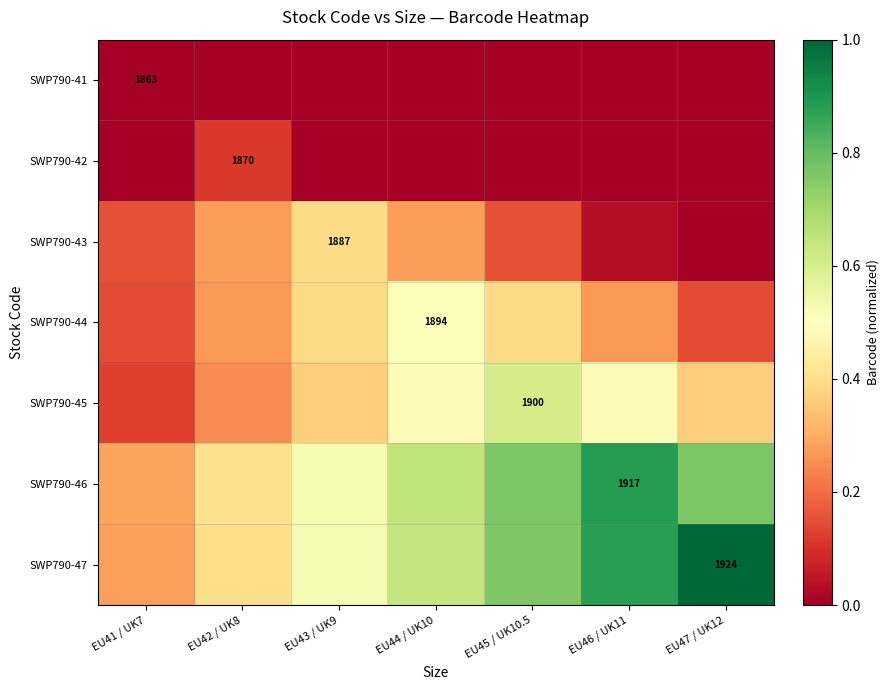

How many values in SWP790-43 are above zero?

6